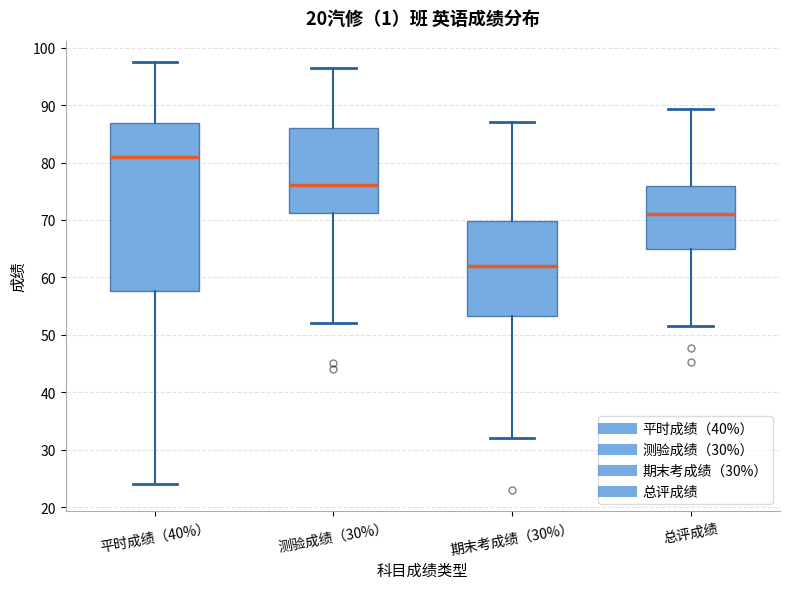

Reading left to right, read every box against the y-axis: the position of its median line, the range the box covers, and the ends of its whiskers. The values are not printed on the chart, so give them approximately, as read against the axis.

平时成绩（40%）: median 81, box 58 to 87, whiskers 24 to 98
测验成绩（30%）: median 76, box 71 to 86, whiskers 52 to 97
期末考成绩（30%）: median 62, box 53 to 70, whiskers 32 to 87
总评成绩: median 71, box 65 to 76, whiskers 52 to 89